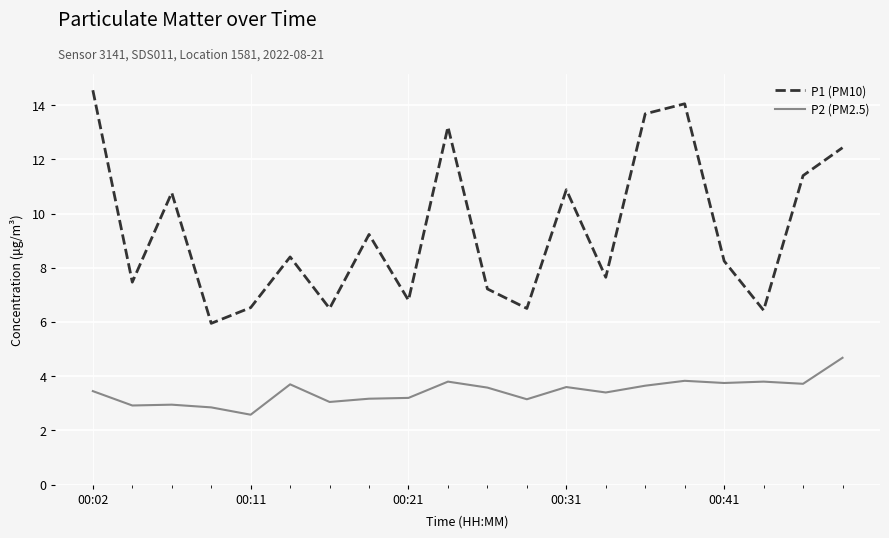

What is the lowest value of the P1 (PM10) series?

6.0